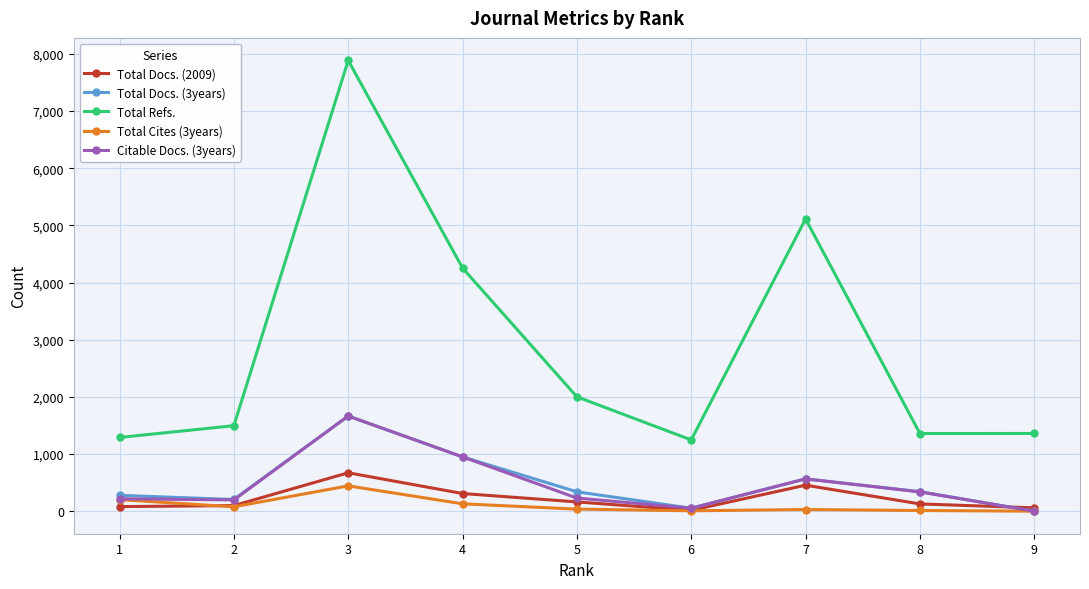

True or false: Total Docs. (2009) and Total Refs. cross at least once.

False